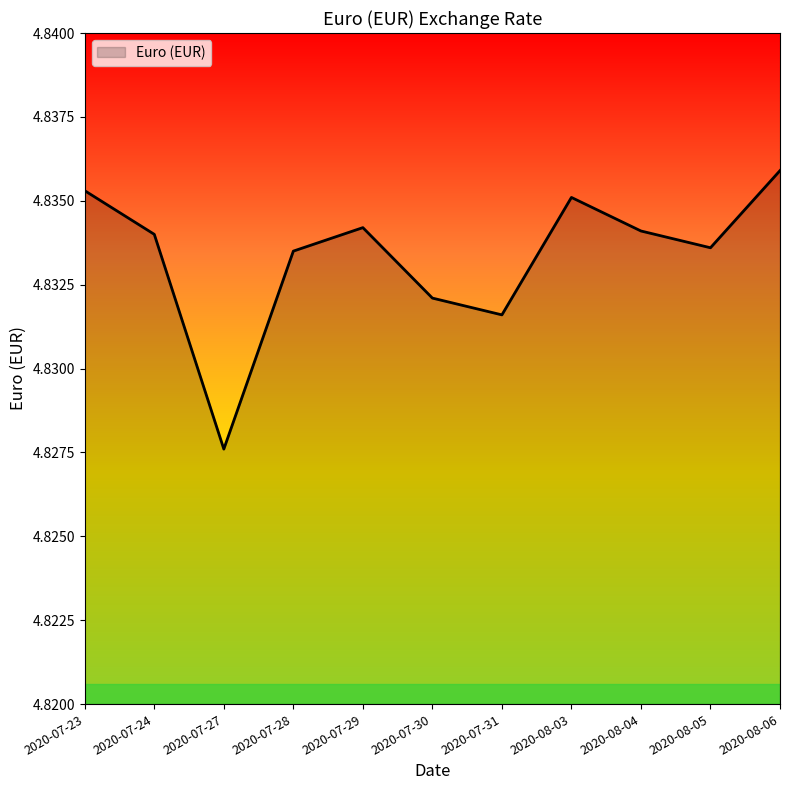

Where is the first local maximum?

2020-07-29